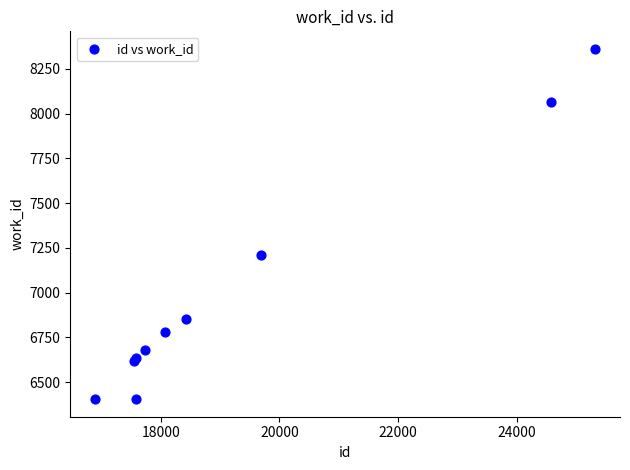

What Y value in the scatter plot is closest to 7383?

7213